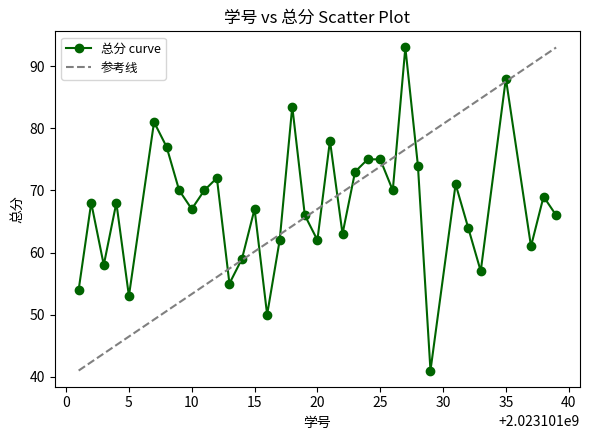

What is the maximum value shown in the chart?

93.0